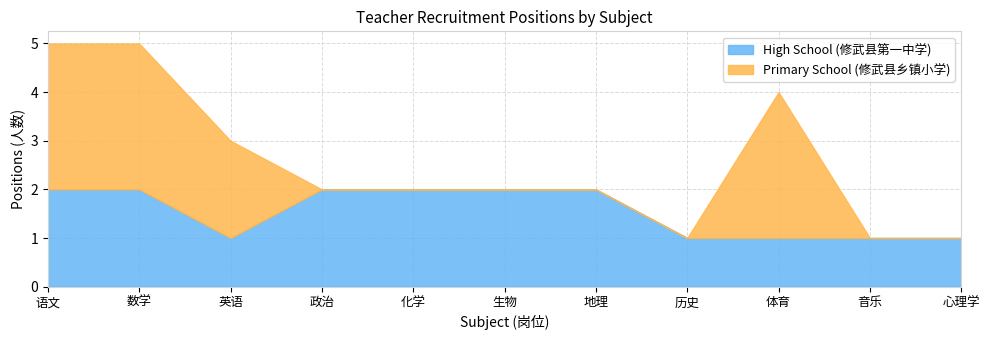

Rank the series by their average value, from highest to lowest.

High School (修武县第一中学), Primary School (修武县乡镇小学)